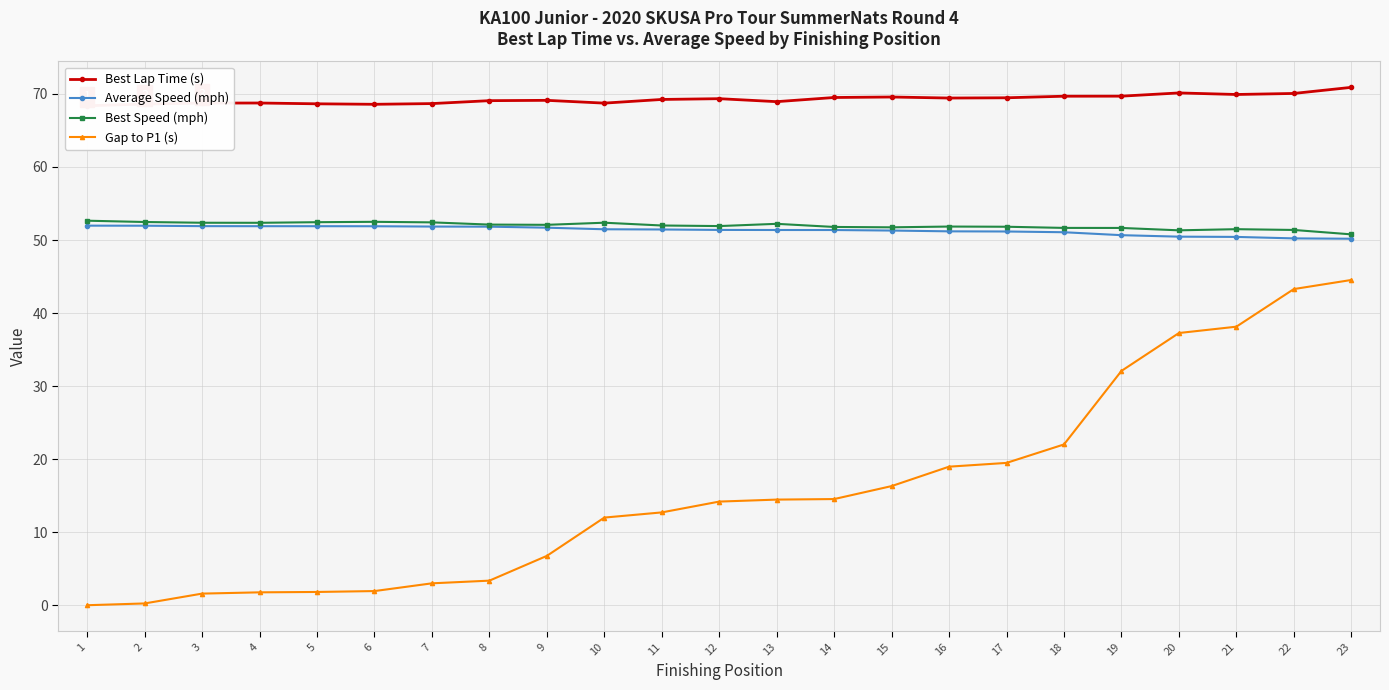

What is the difference between the second highest and second lowest values in the Average Speed (mph) series?

1.7